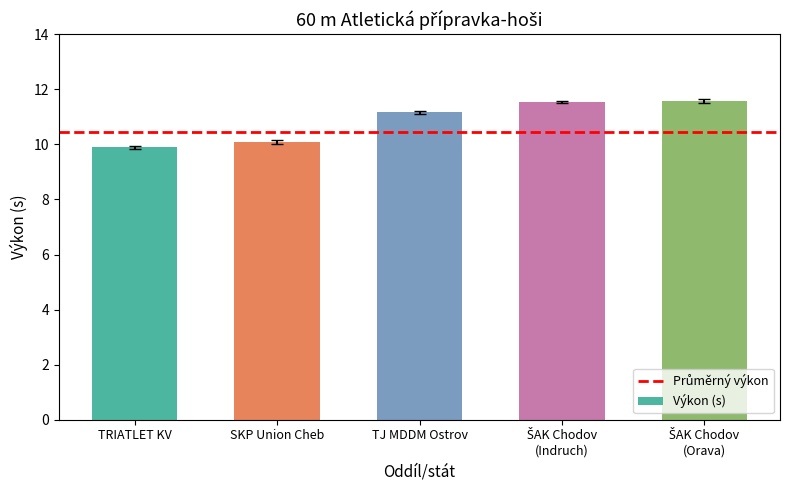

What is the value of the 2nd bar from the left?

10.1